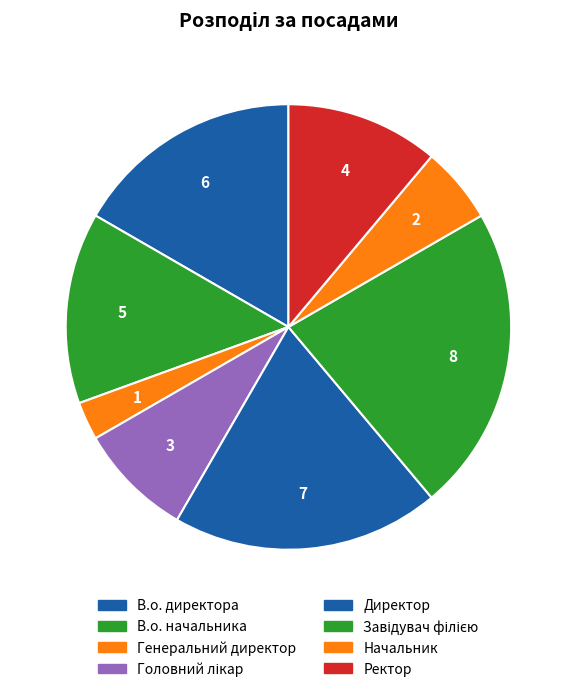

True or false: В.о. начальника accounts for 14% of the total.

True